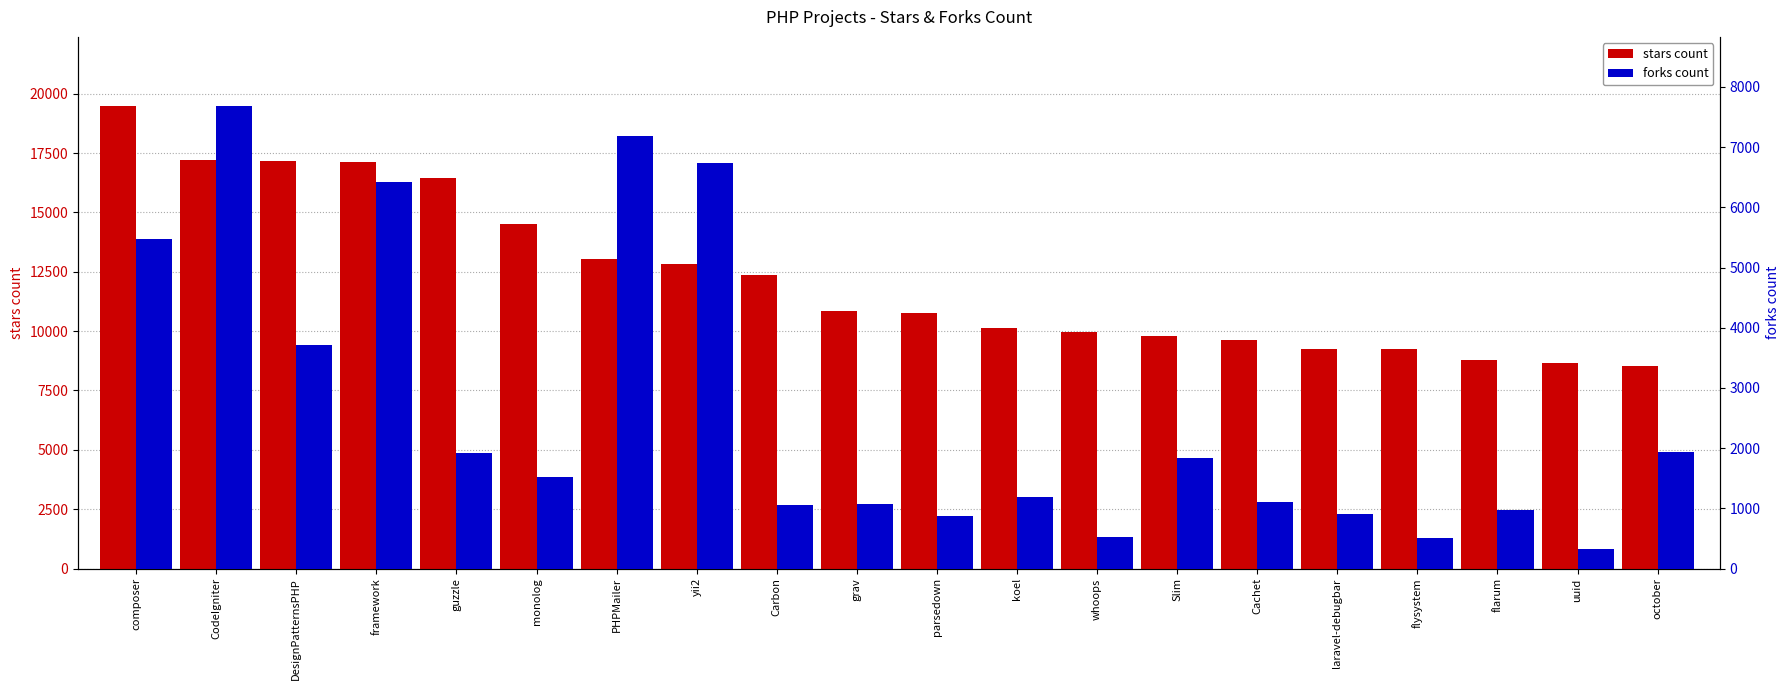

What is the label of the 12th bar from the right?

Carbon